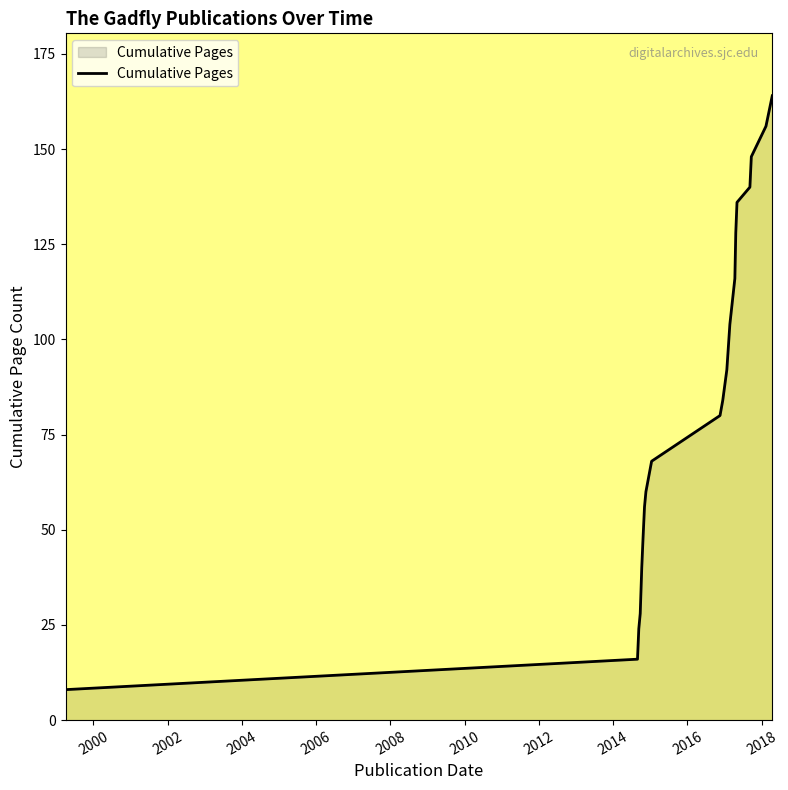

Reading left to right, transcribe all the data shown in this chart.

8	16	24	28	40	48	56	60	68	80	84	92	104	116	128	136	140	148	156	164